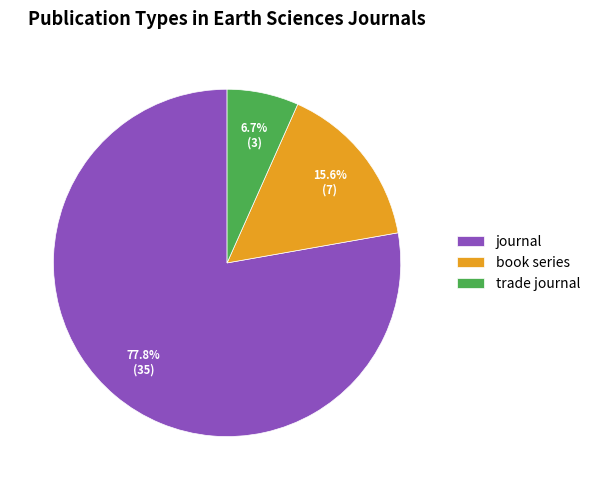

To the nearest percent, what portion does journal represent?

78%